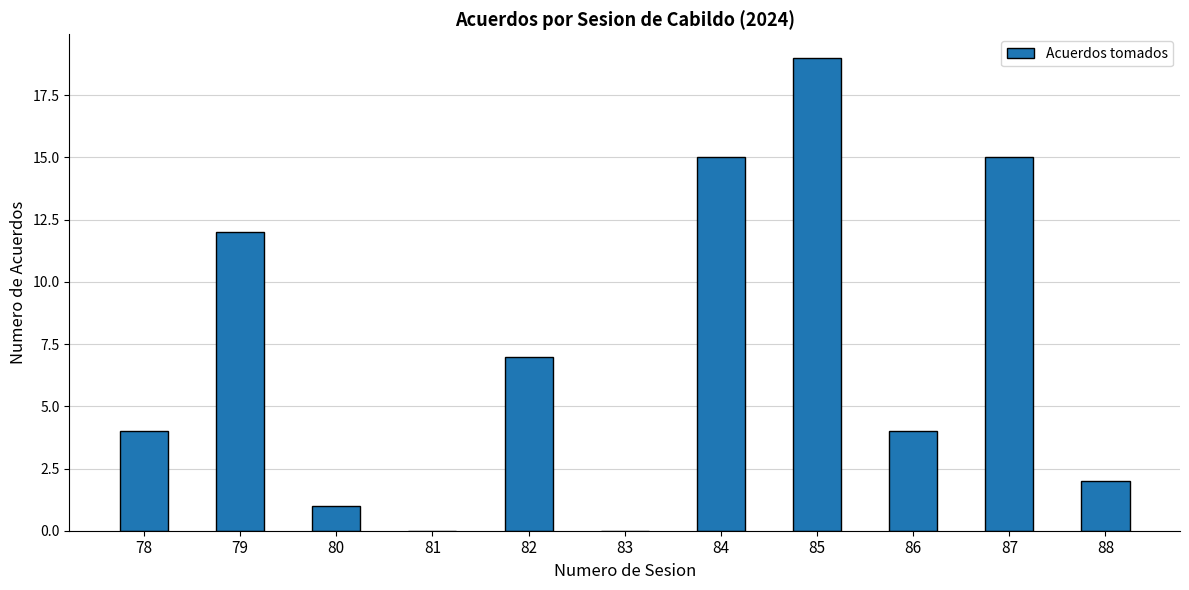

Reading right to left, list all the values displayed in this chart.

88=2	87=15	86=4	85=19	84=15	83=0	82=7	81=0	80=1	79=12	78=4